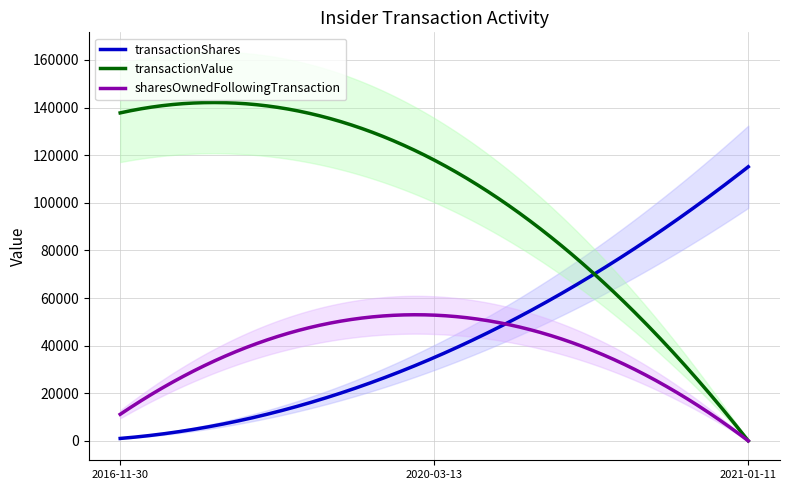

Reading left to right, extract all data points from this chart.

transactionShares: 2021-01-11=115141	2020-03-13=35000	2016-11-30=1000
transactionValue: 2021-01-11=0	2020-03-13=117950	2016-11-30=137773
sharesOwnedFollowingTransaction: 2021-01-11=0	2020-03-13=52807	2016-11-30=11135